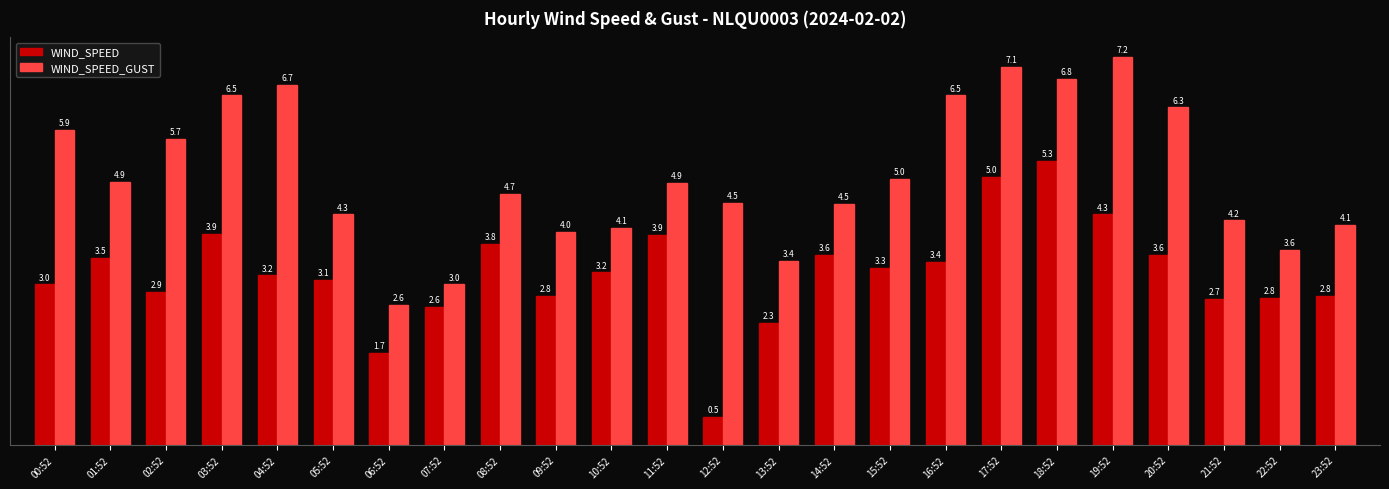

Which series has the widest spread of values?

WIND_SPEED